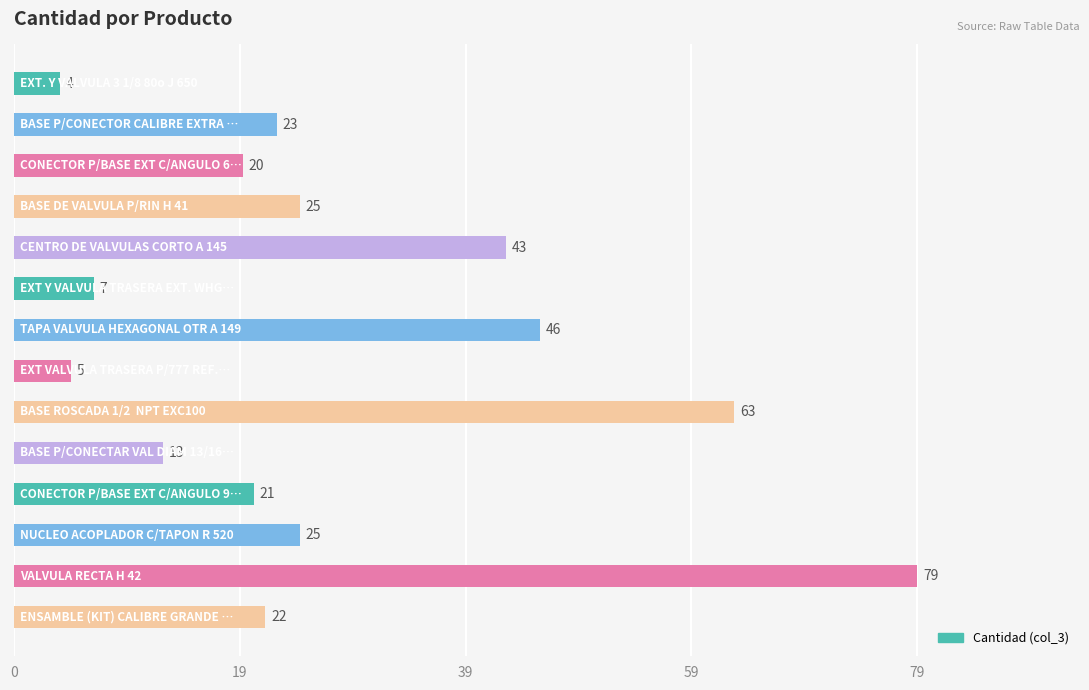

What is the minimum value shown in the chart?

4